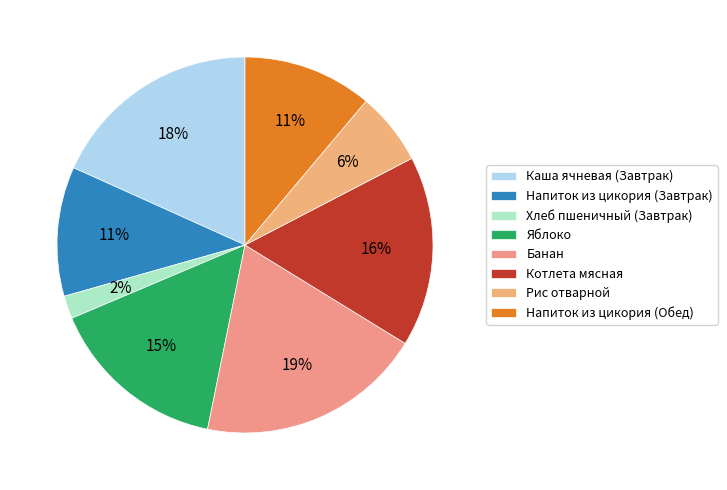

How much of the chart is everything except Напиток из цикория (Завтрак)?

88.9%